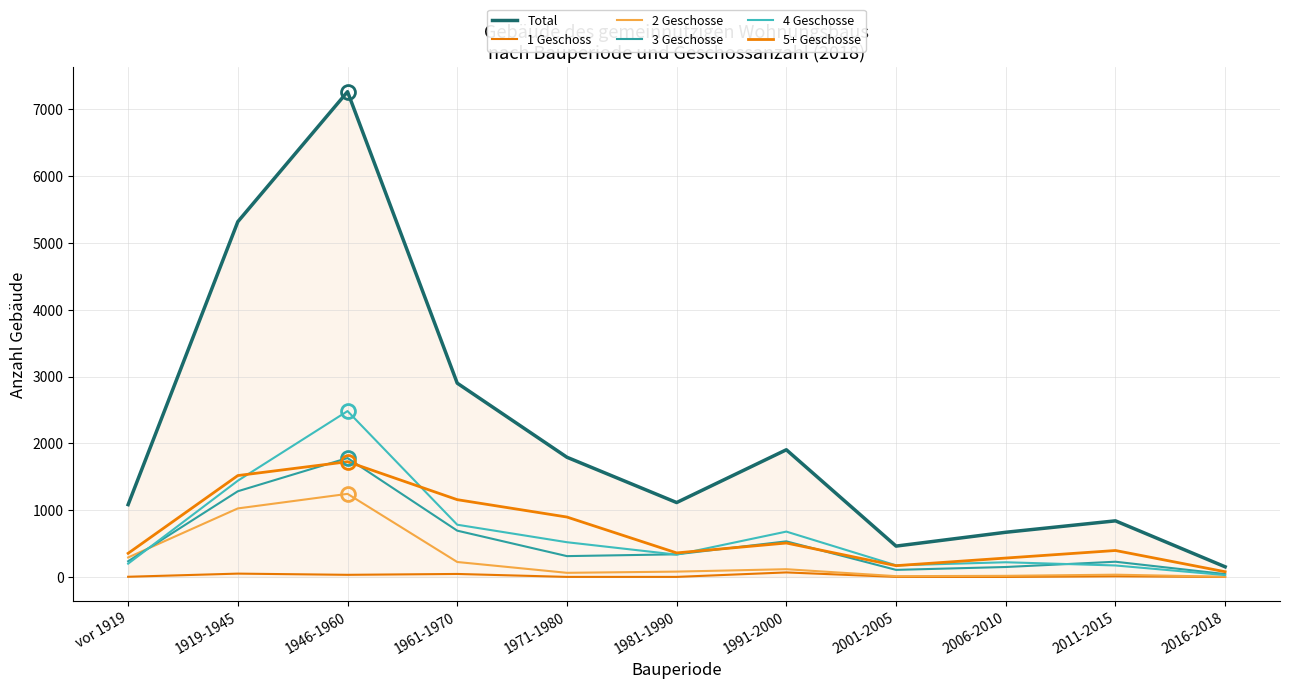

What is the difference between the maximum and minimum values in the 4 Geschosse series?

2455